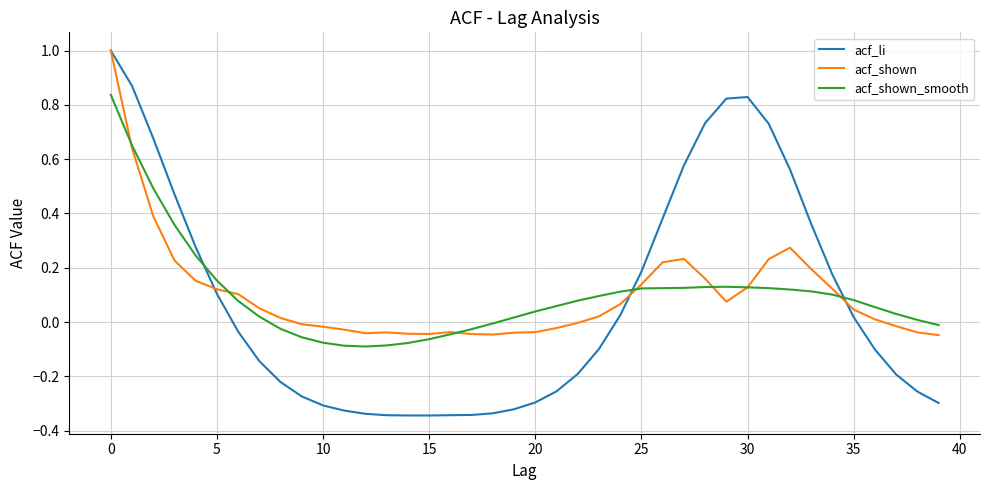

What are all the series names shown in the legend?

acf_li, acf_shown, acf_shown_smooth